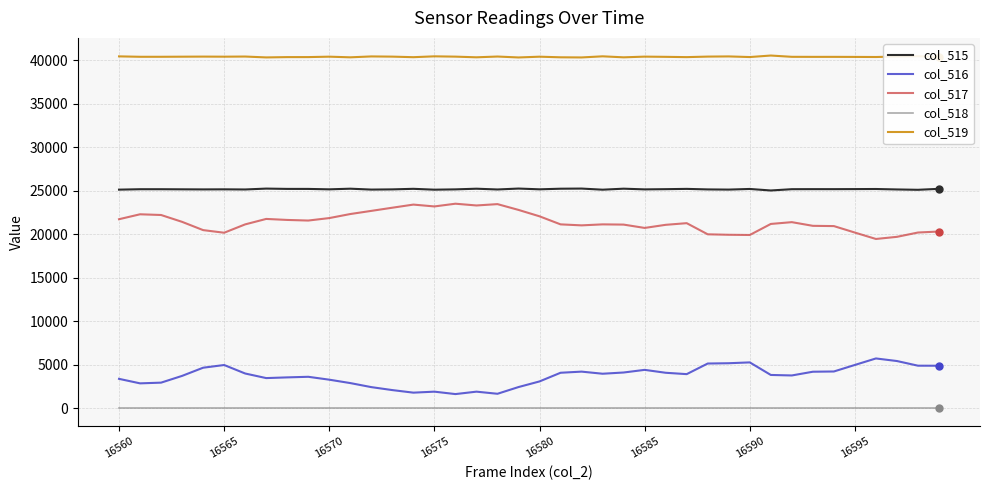

Which series has the largest total across all categories?

col_519